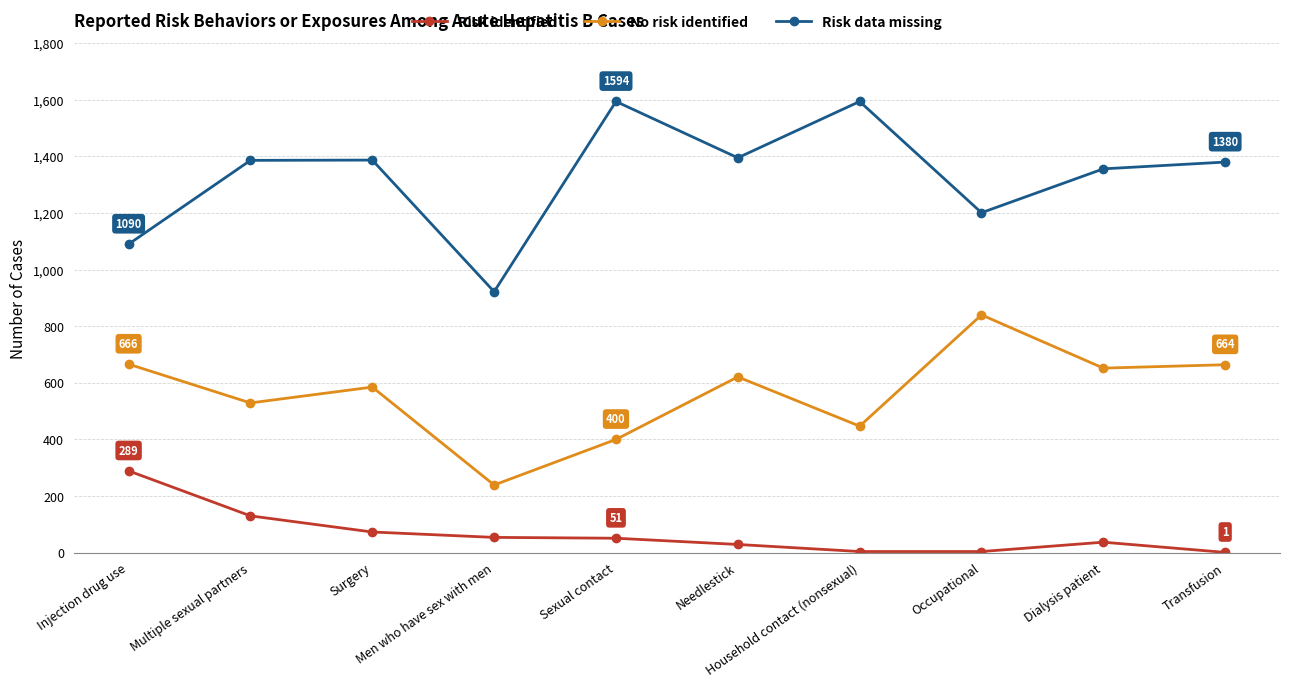

Which series has the widest spread of values?

Risk data missing